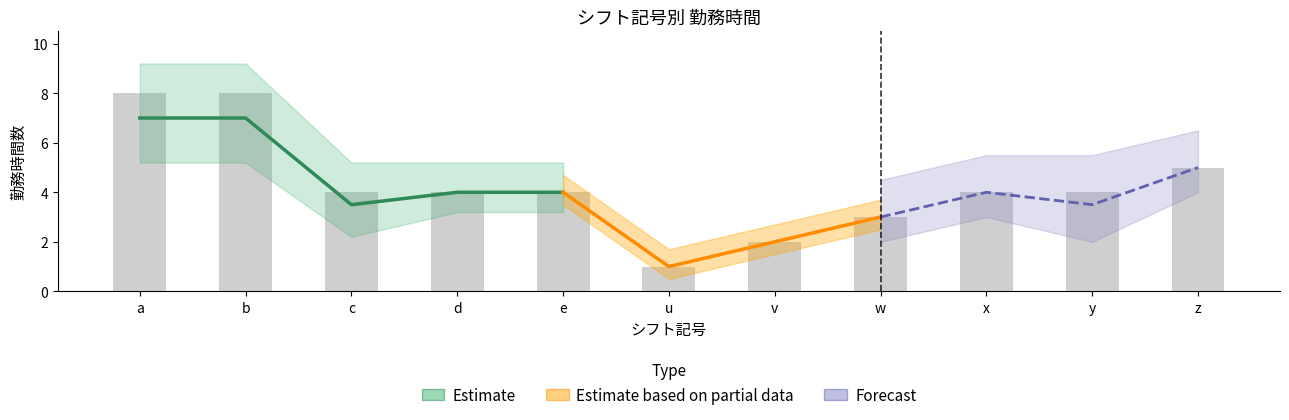

What is the sum of the values at e and b?

12